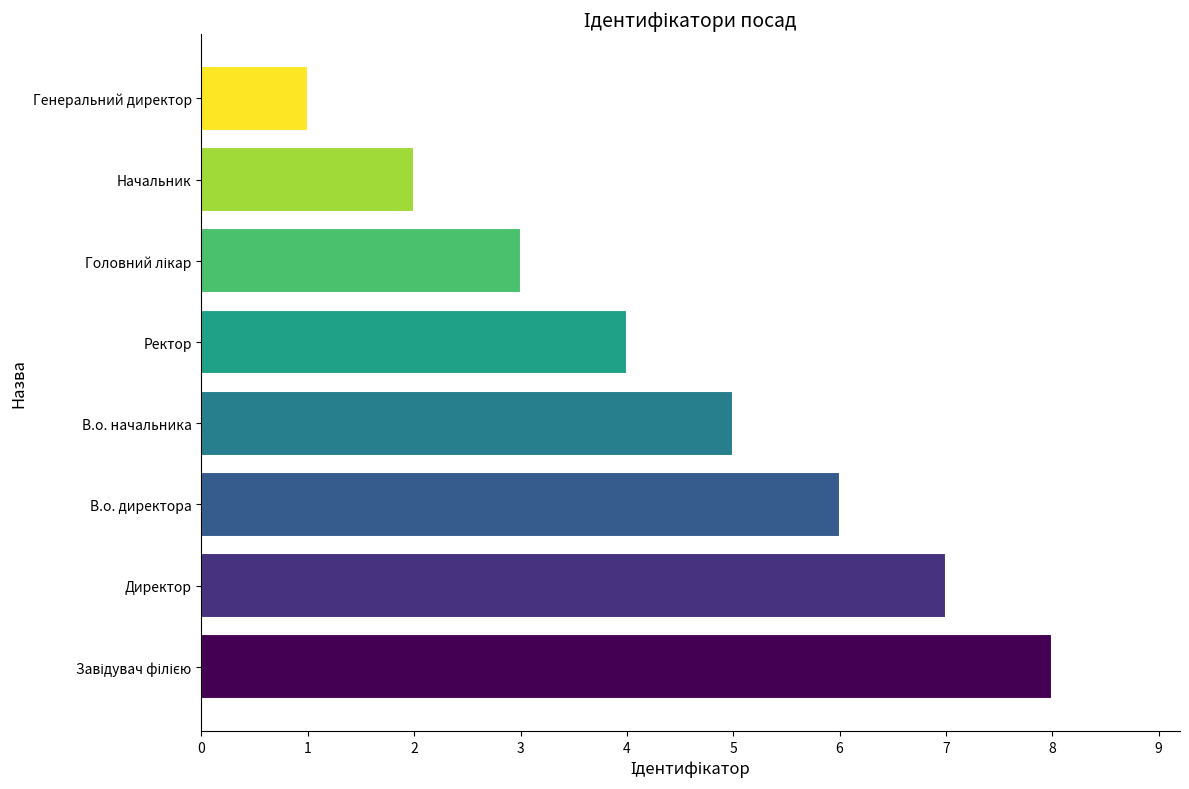

How many series are shown in this chart?

1